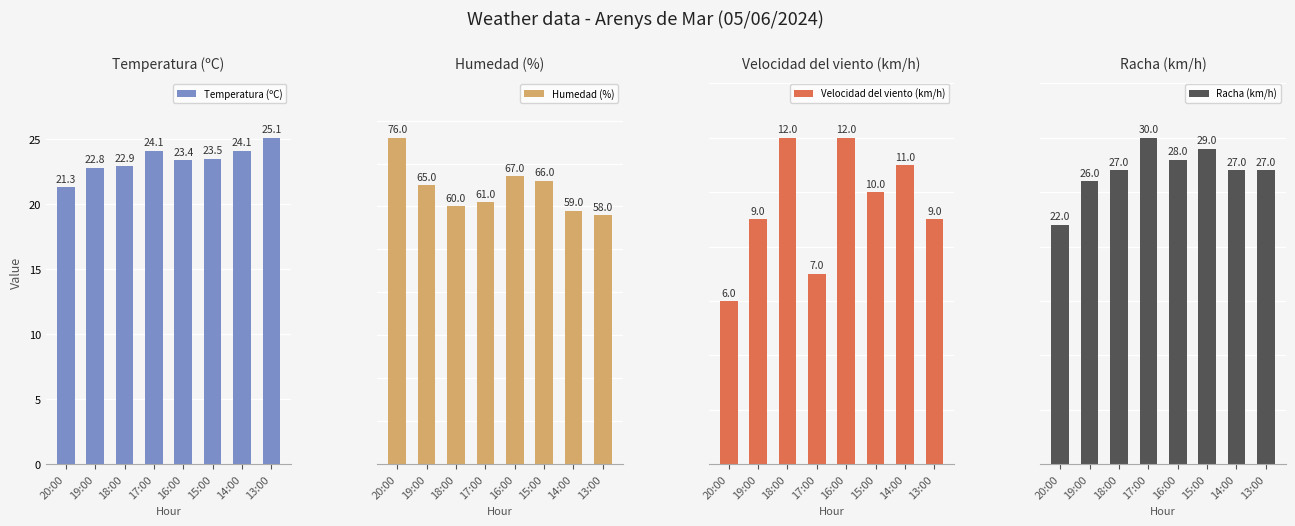

Are the bars grouped side by side (vs. stacked)?

Yes